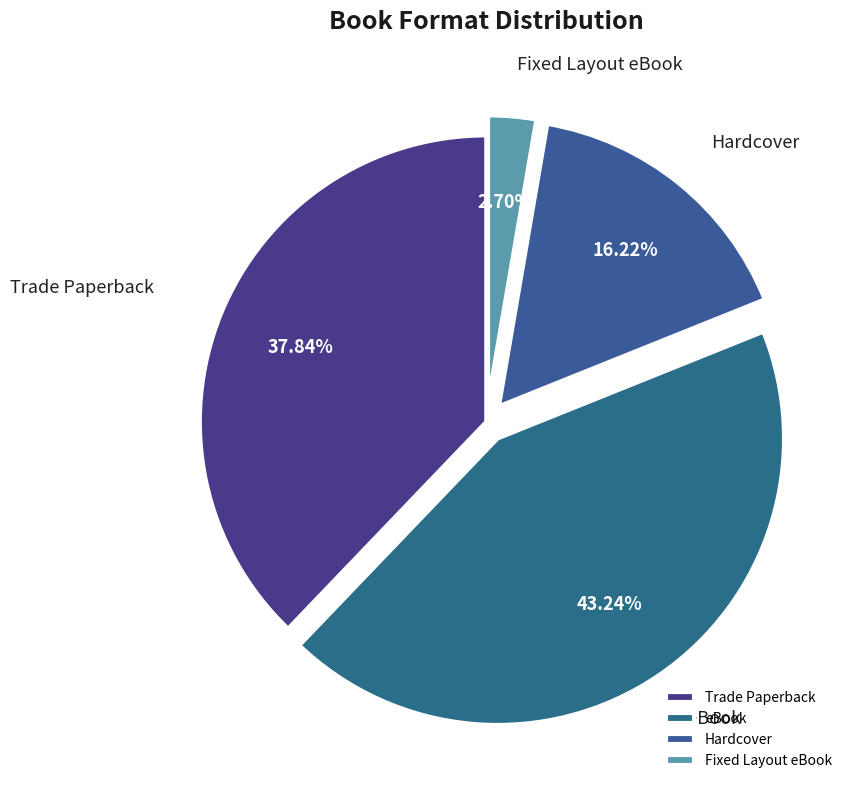

Which has a higher value, Fixed Layout eBook or Hardcover?

Hardcover